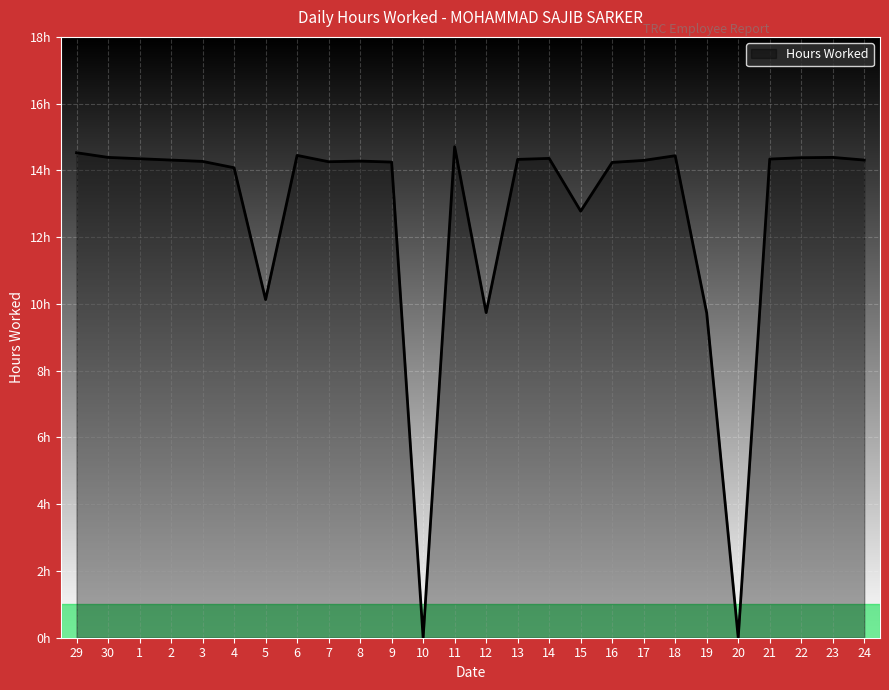

Reading left to right, what are all the values shown in this chart?

29=14.5	30=14.4	1=14.3	2=14.3	3=14.3	4=14.1	5=10.1	6=14.4	7=14.3	8=14.3	9=14.2	10=0.0	11=14.7	12=9.7	13=14.3	14=14.4	15=12.8	16=14.2	17=14.3	18=14.4	19=9.7	20=0.0	21=14.3	22=14.4	23=14.4	24=14.3